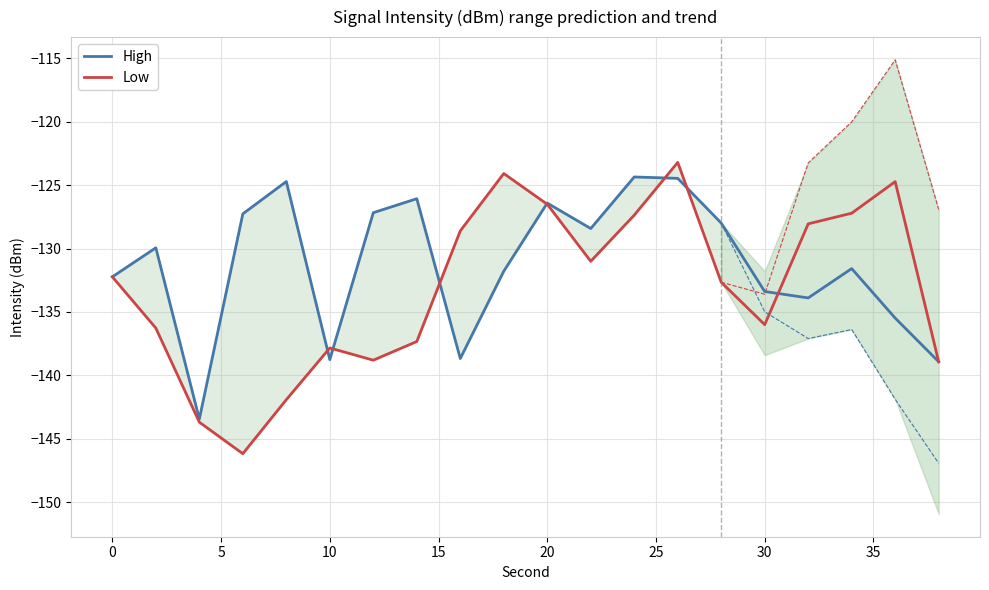

What is the lowest value of the High series?

-143.4